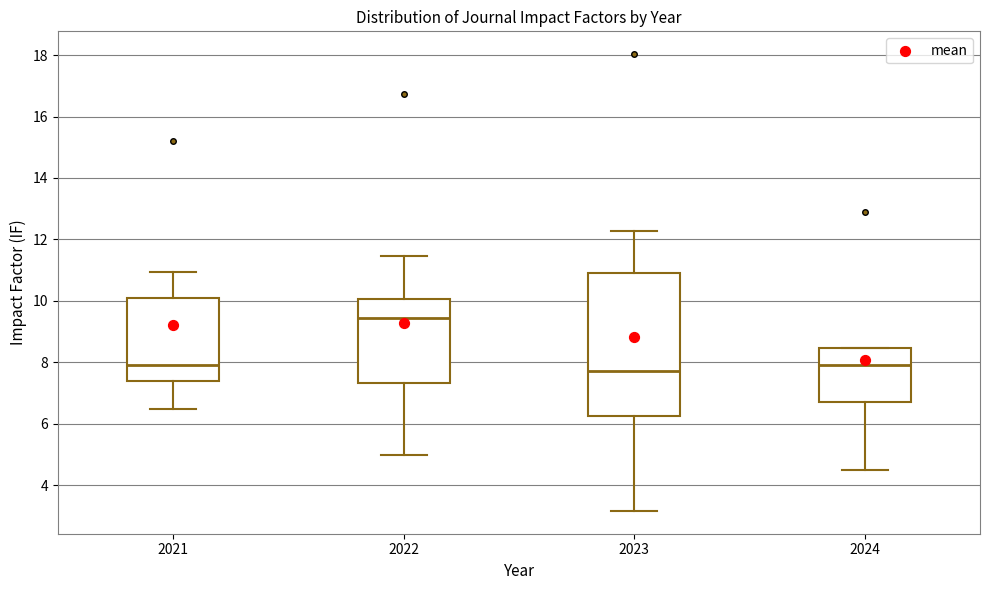

Reading left to right, read every box against the y-axis: the position of its median line, the range the box covers, and the ends of its whiskers. The values are not printed on the chart, so give them approximately, as read against the axis.

2021: median 8.0, box 7.4 to 10.0, whiskers 6.4 to 11.0
2022: median 9.4, box 7.4 to 10.0, whiskers 5.0 to 11.4
2023: median 7.8, box 6.2 to 11.0, whiskers 3.2 to 12.2
2024: median 8.0, box 6.8 to 8.4, whiskers 4.4 to 8.4